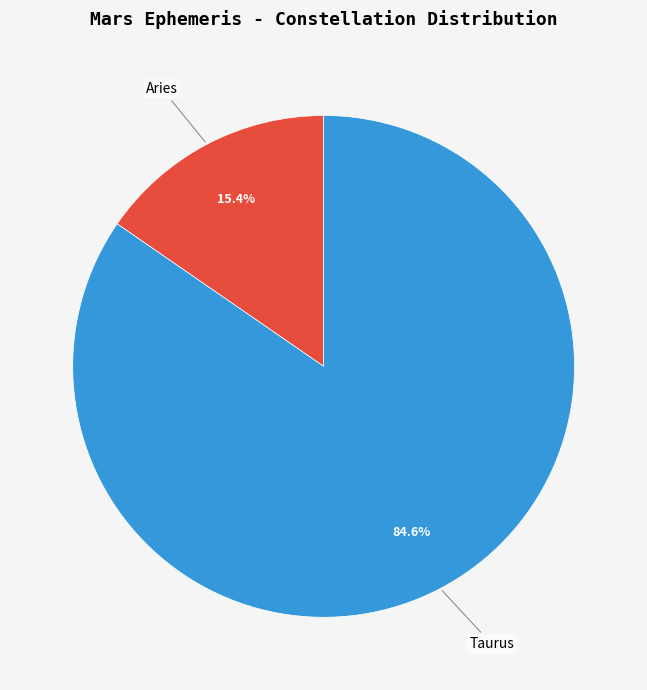

To the nearest percent, what is the difference between the Taurus and Aries slice percentages?

69%